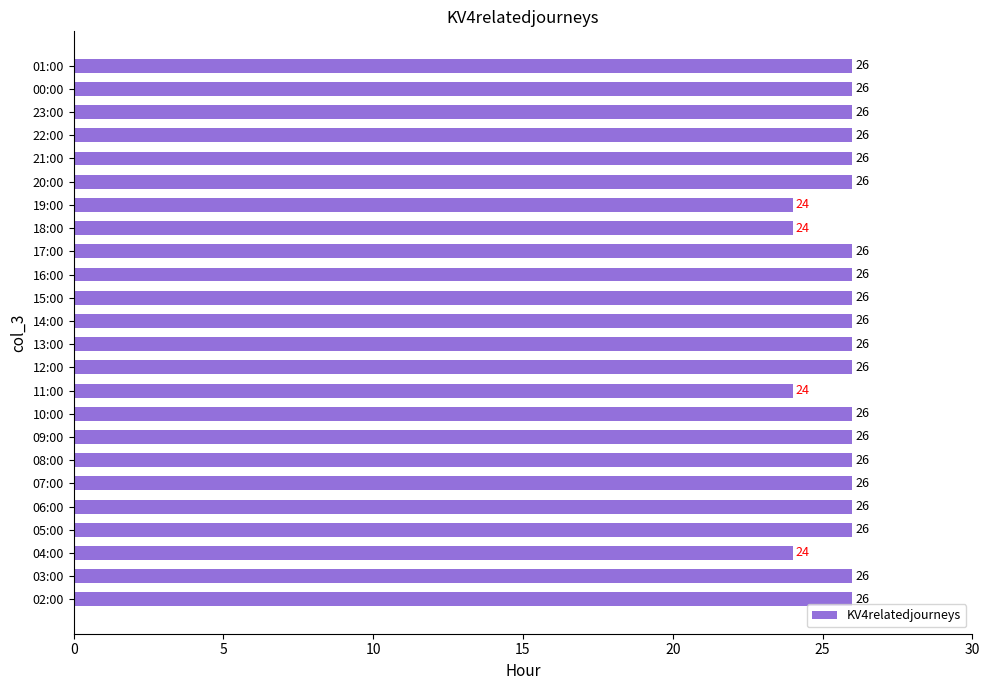

Read the value at 09:00.

26